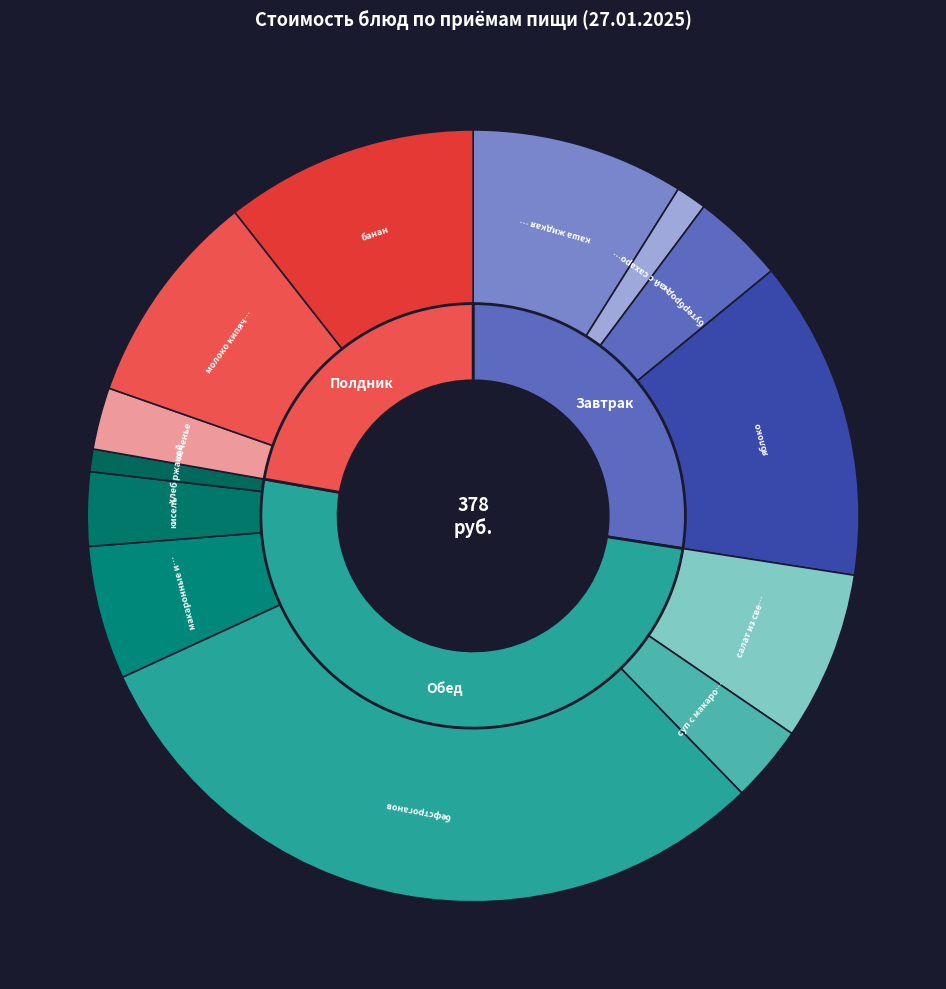

Which category has the biggest portion of the pie?

бефстроганов